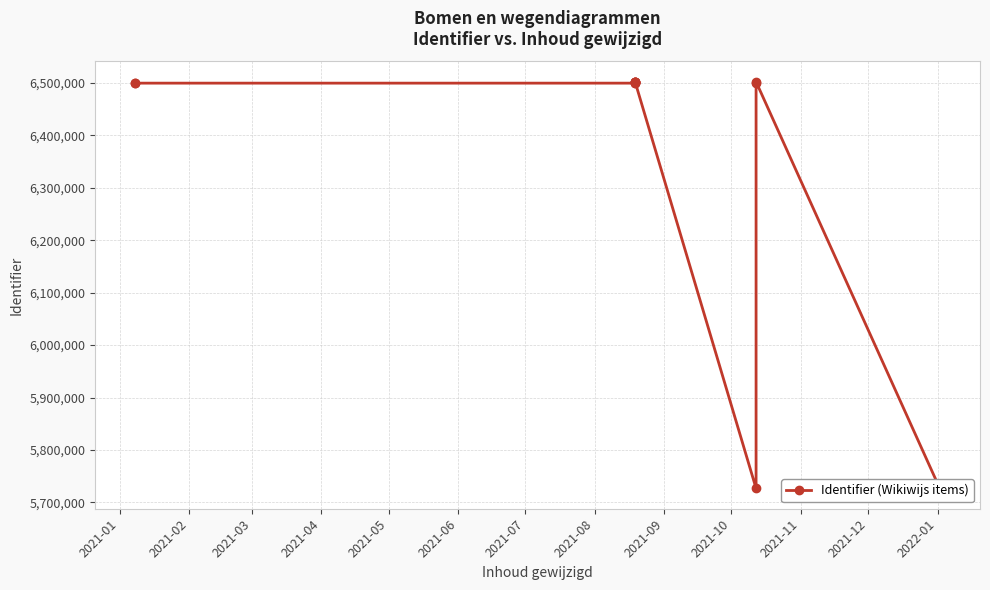

What is the change in value from 2021-07 to 2021-10?

-775637